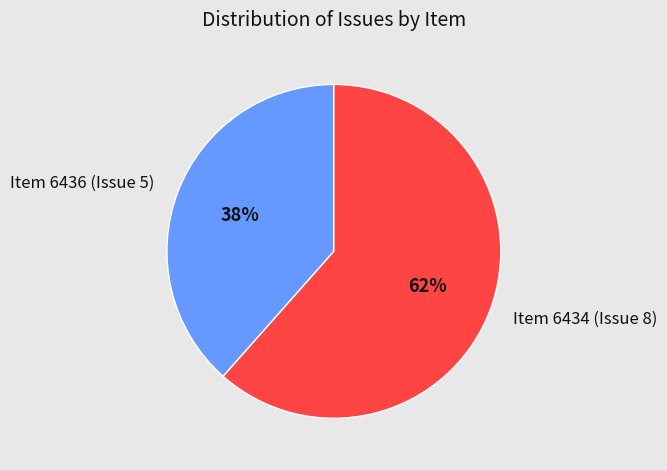

What percentage is the Item 6434 (Issue 8) slice, to the nearest percent?

62%